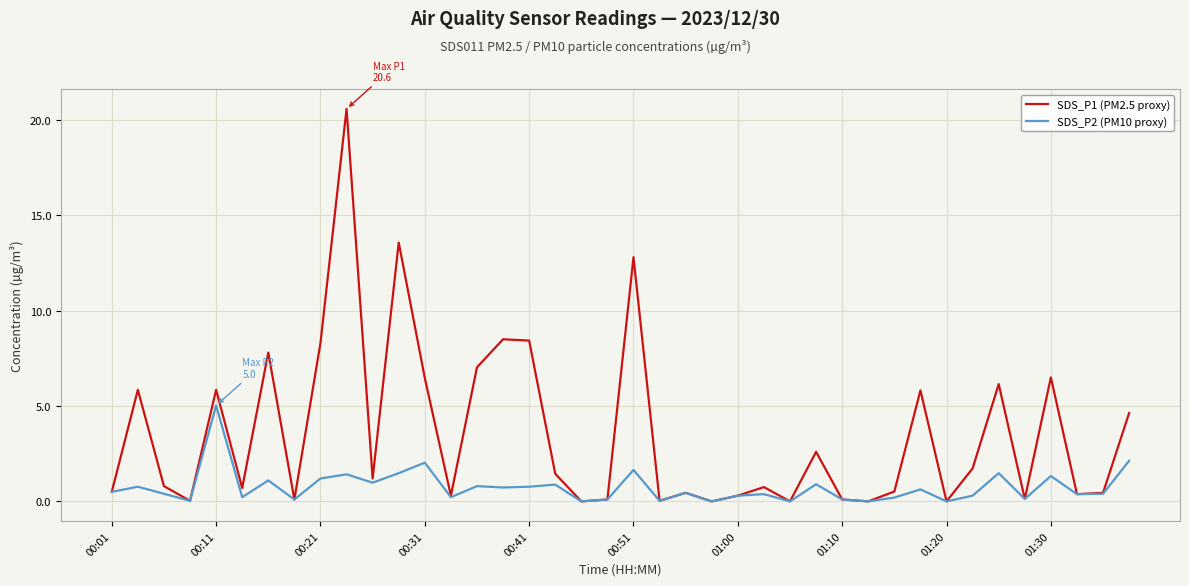

Which series has the largest total across all categories?

SDS_P1 (PM2.5 proxy)